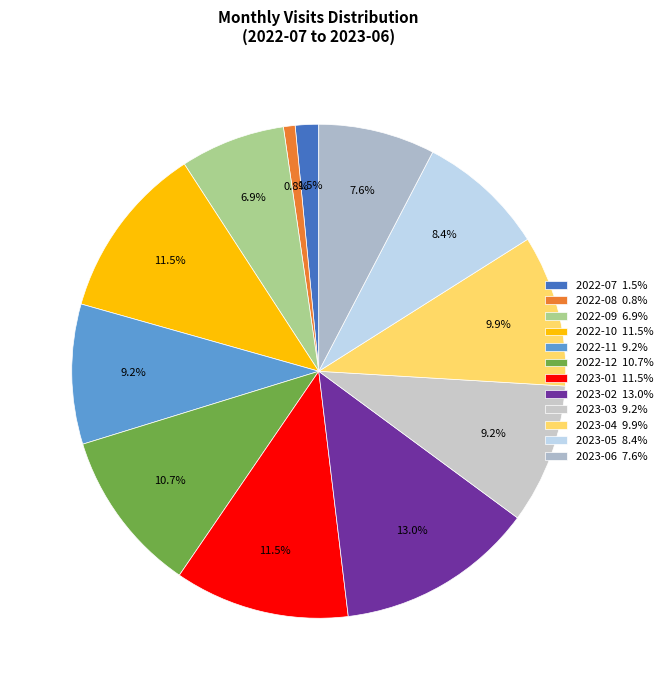

Between 2022-08 and 2023-04, which is larger?

2023-04